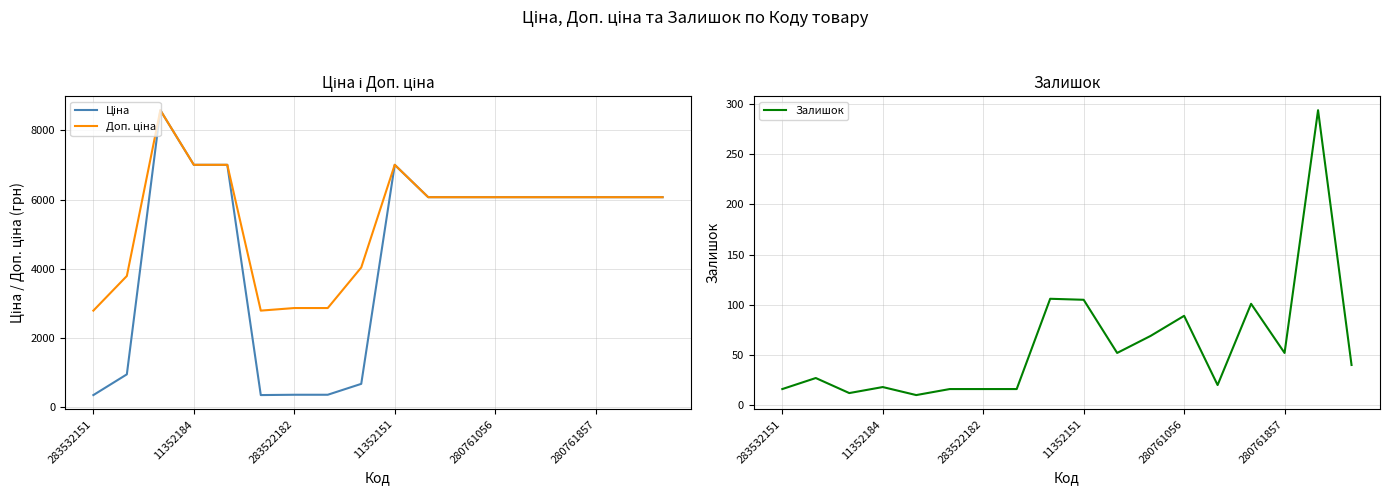

Is it true that Залишок equals 5 at 283522182?

False